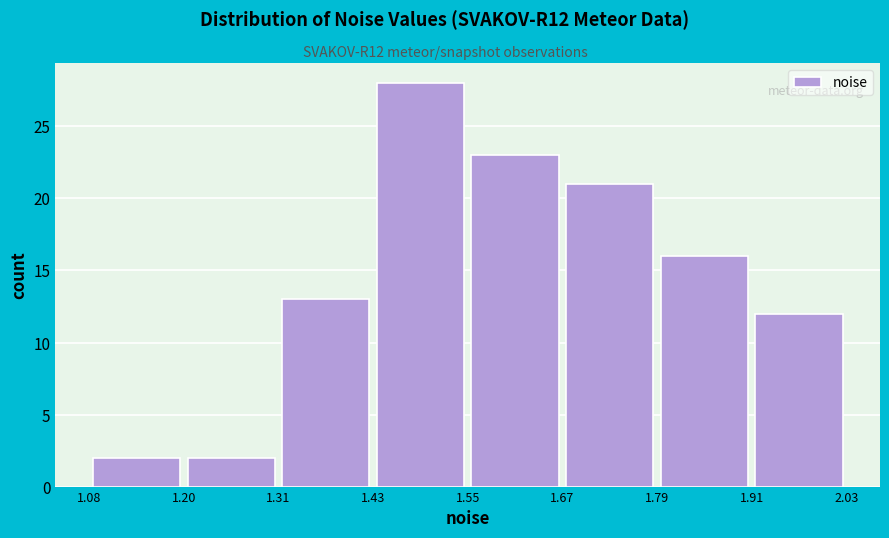

Reading left to right, list every bar in this chart as the range it spans on the x-axis followed by its height. The values are not printed on the chart, so give them approximately, as read against the axis.

1.08 to 1.20: 2
1.20 to 1.31: 2
1.31 to 1.43: 13
1.43 to 1.55: 28
1.55 to 1.67: 23
1.67 to 1.79: 21
1.79 to 1.91: 16
1.91 to 2.03: 12